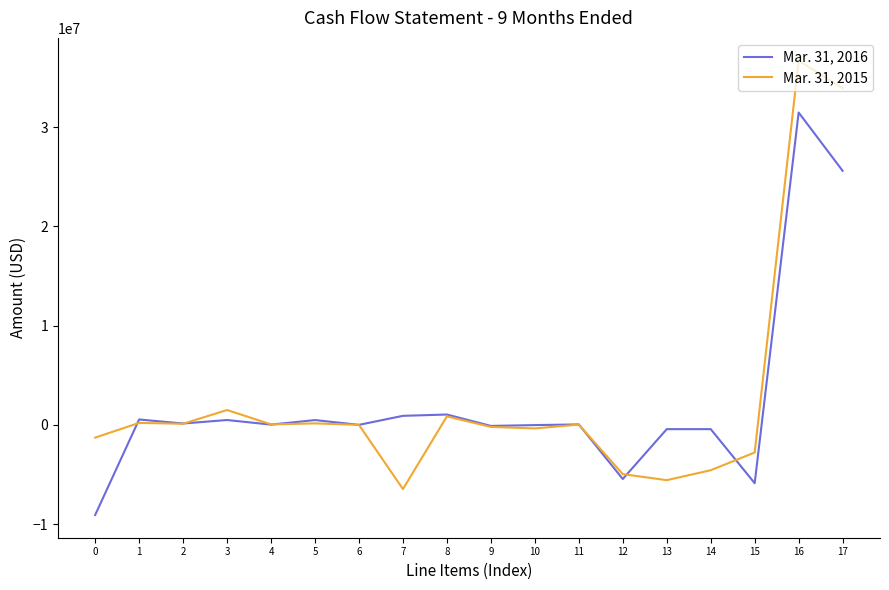

Which series has the largest total across all categories?

Mar. 31, 2015